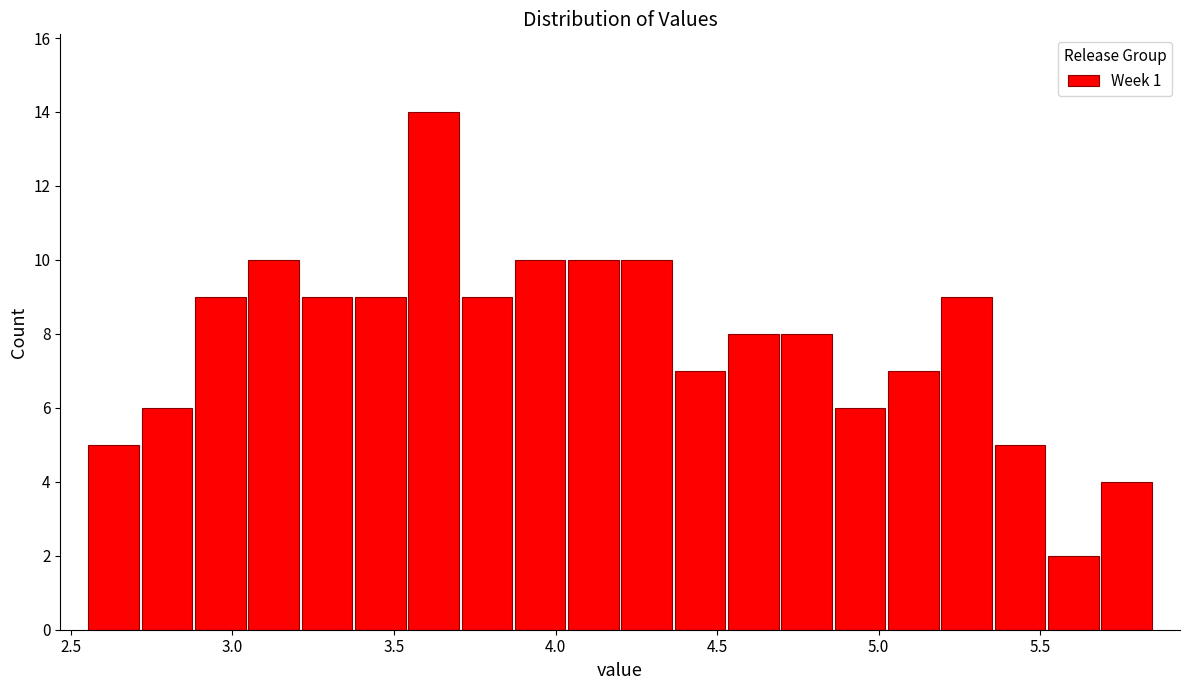

Around what value on the x-axis is the tallest bar? Give the approximate position of its centre, as read against the axis.

3.60